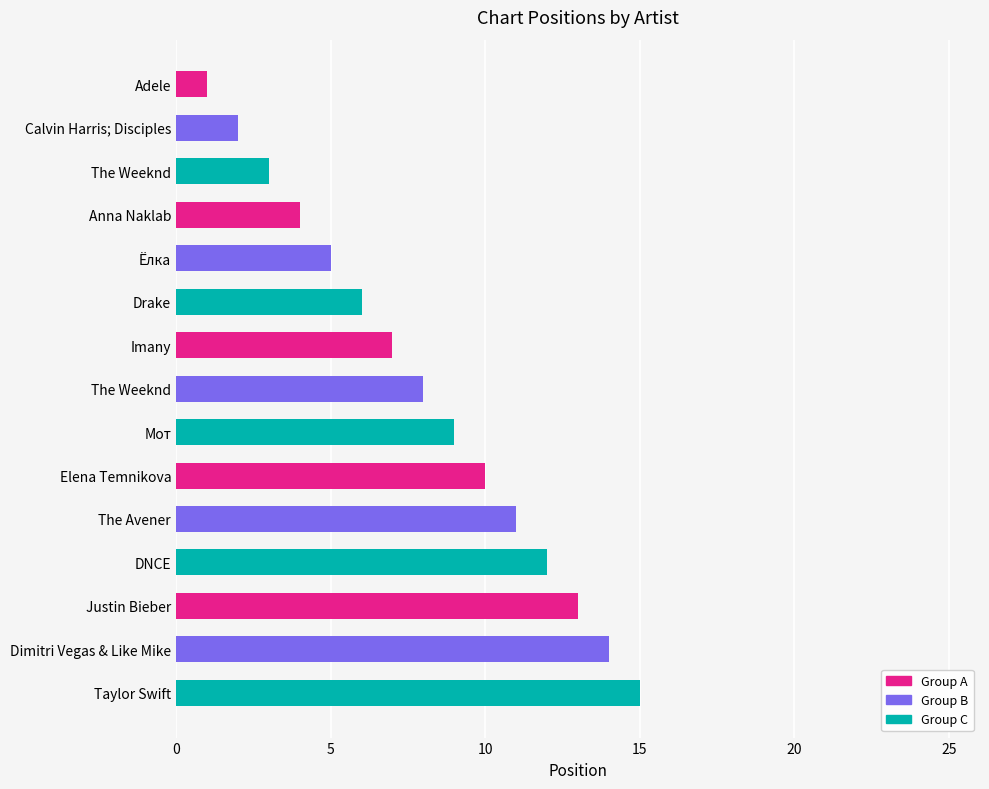

Does the chart contain any negative values?

No